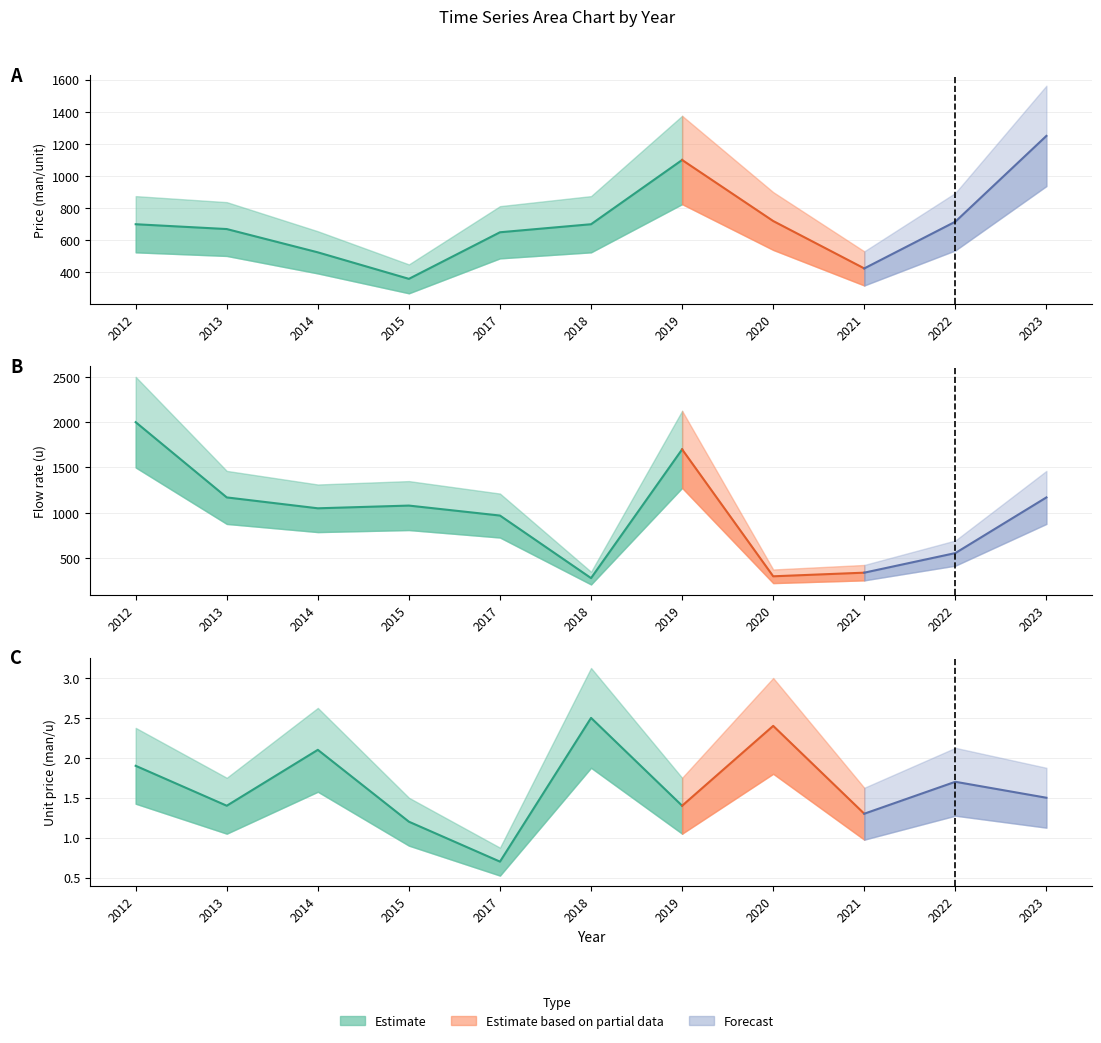

Rank the categories by Flow rate (u) value from lowest to highest.

2018, 2020, 2021, 2022, 2017, 2014, 2015, 2013, 2023, 2019, 2012